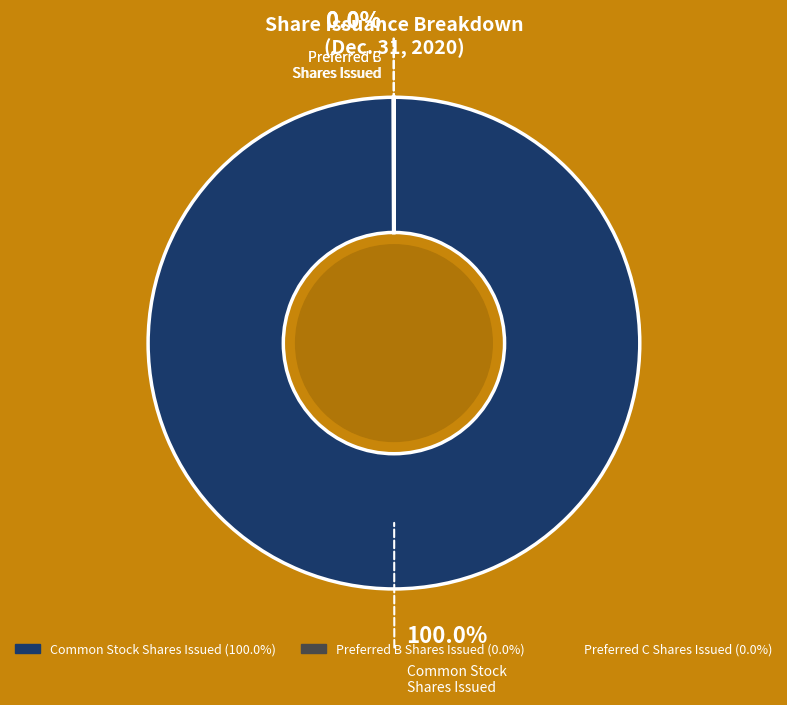

Count the number of slices in the pie.

3